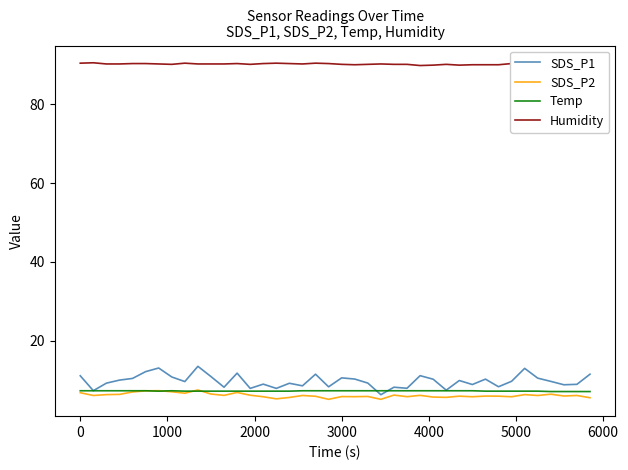

Which series has the largest range (max minus min)?

SDS_P1